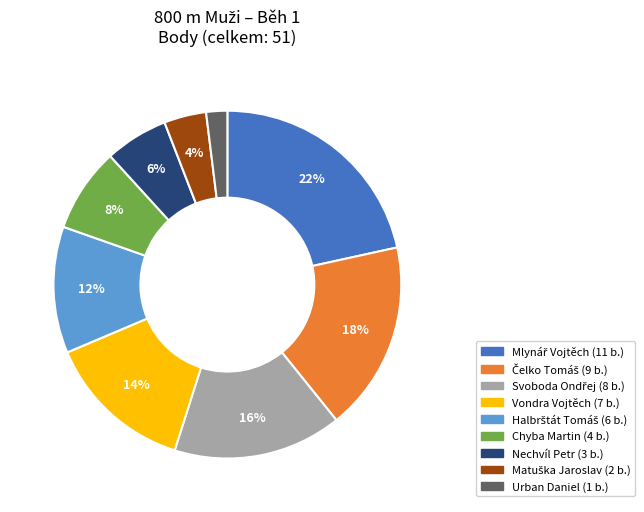

To the nearest percent, what is the difference between the largest and smallest slice percentages?

20%